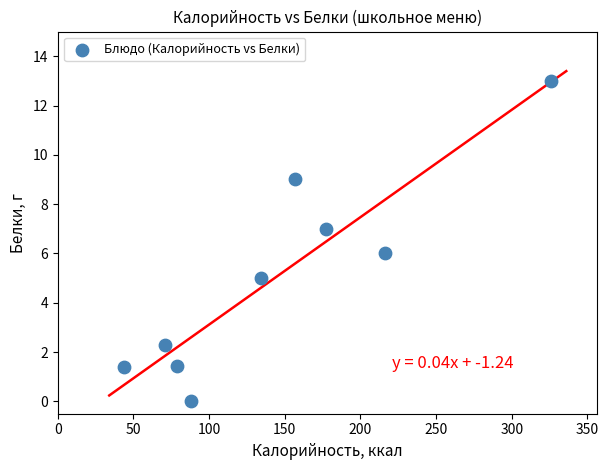

What is the range of Y values (max minus min)?

13.0